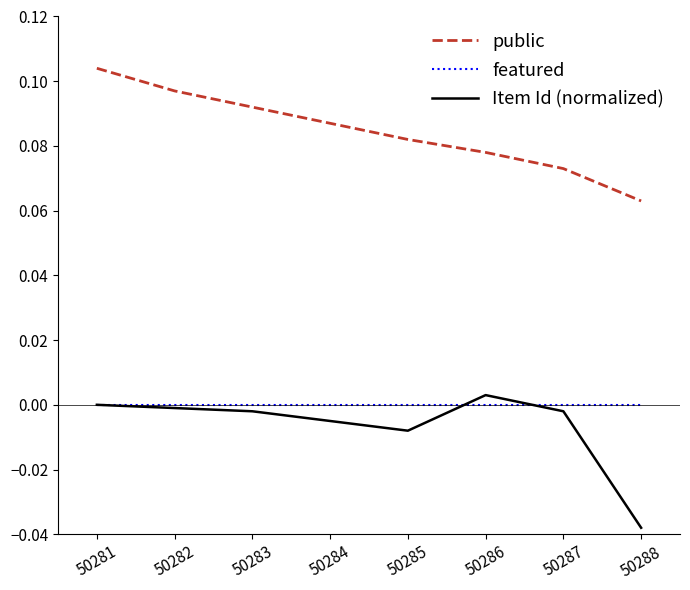

Which series changed the most between 50284 and 50288?

Item Id (normalized)